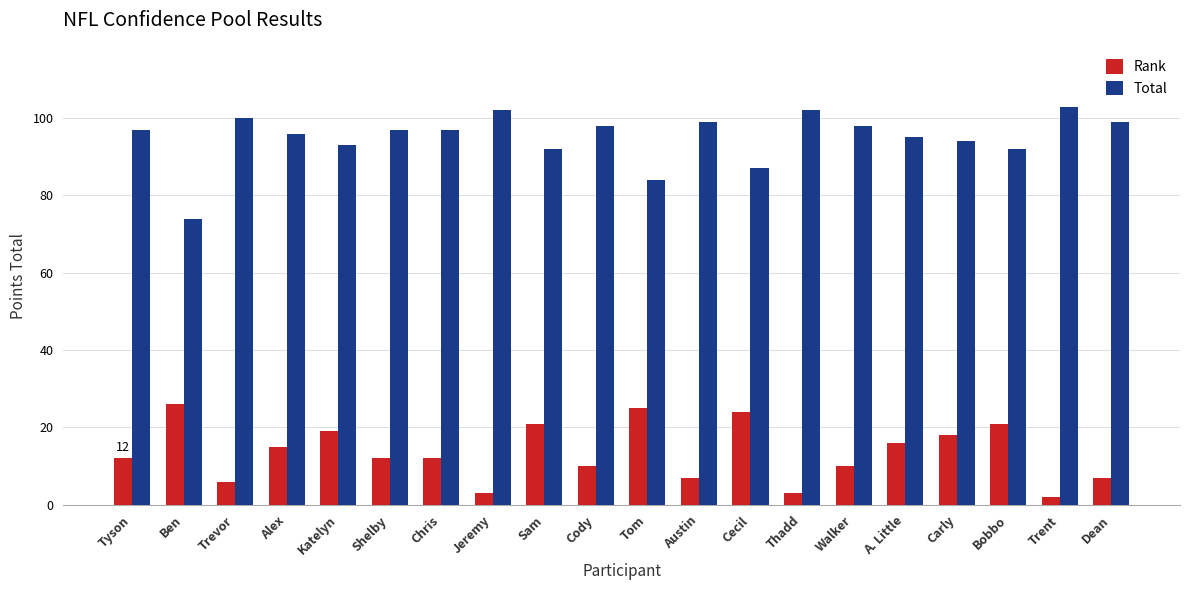

What is the total value across all series at Katelyn?

112